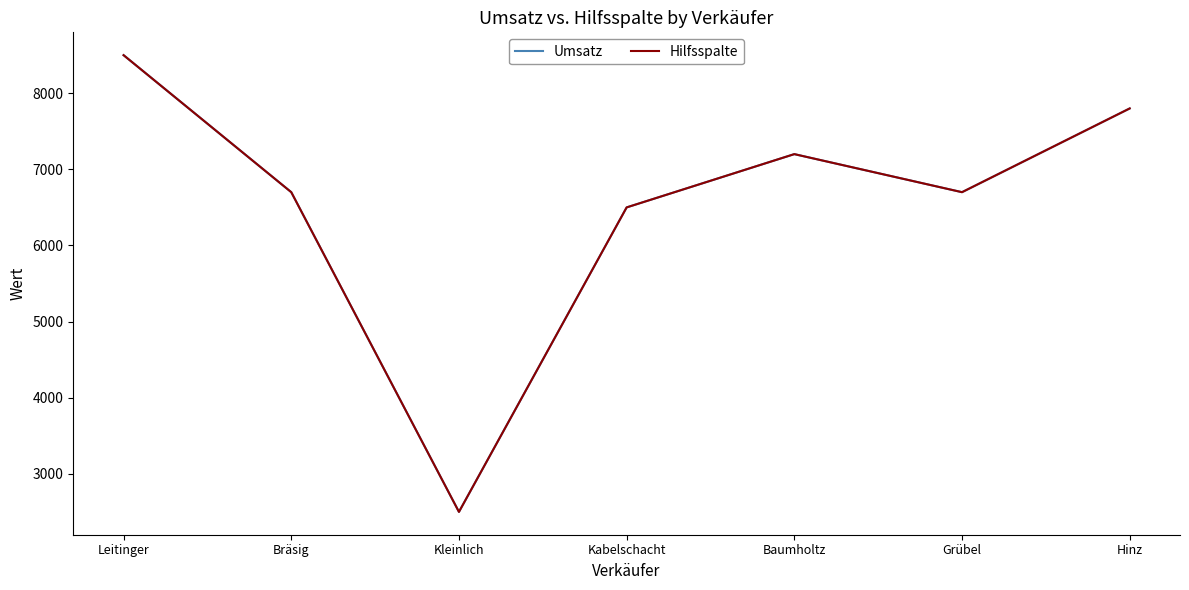

Between Kleinlich and Grübel, which series saw the biggest shift?

Hilfsspalte